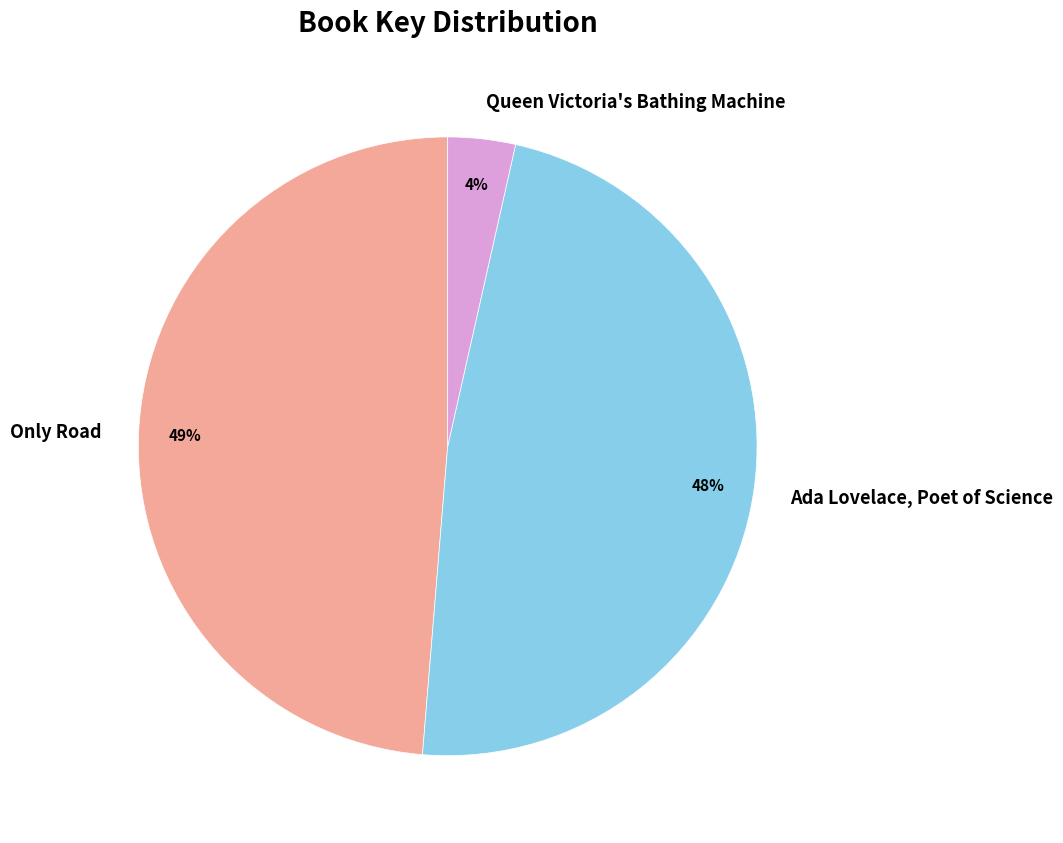

Combined, do Only Road and Queen Victoria's Bathing Machine account for over 50%?

Yes